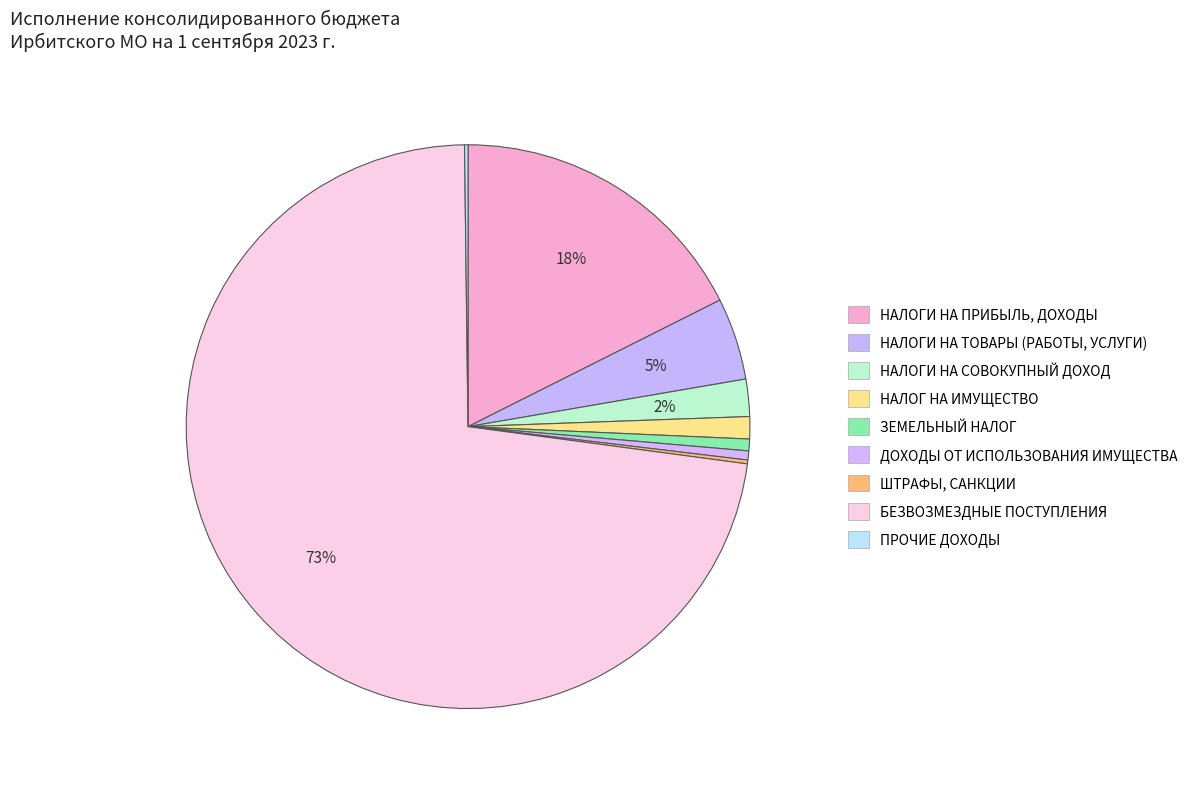

To the nearest percent, what is the combined percentage of ЗЕМЕЛЬНЫЙ НАЛОГ and НАЛОГ НА ИМУЩЕСТВО?

2%